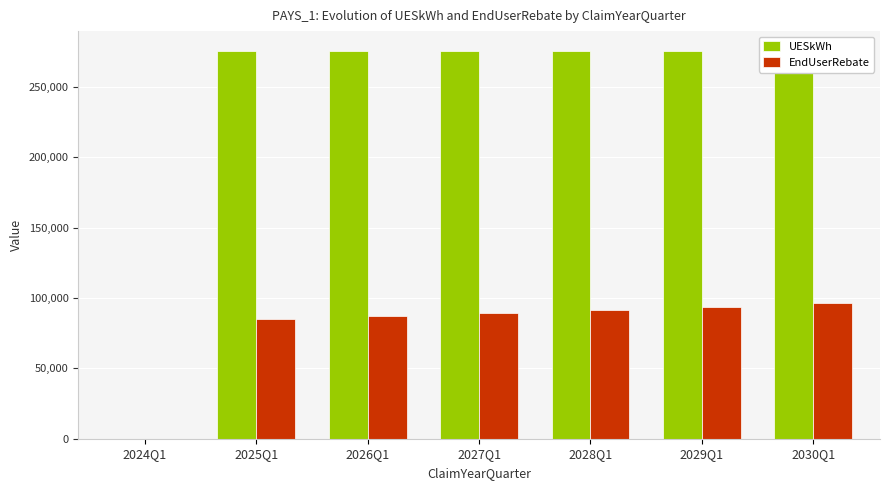

At which category is the sum across all series the highest?

2030Q1